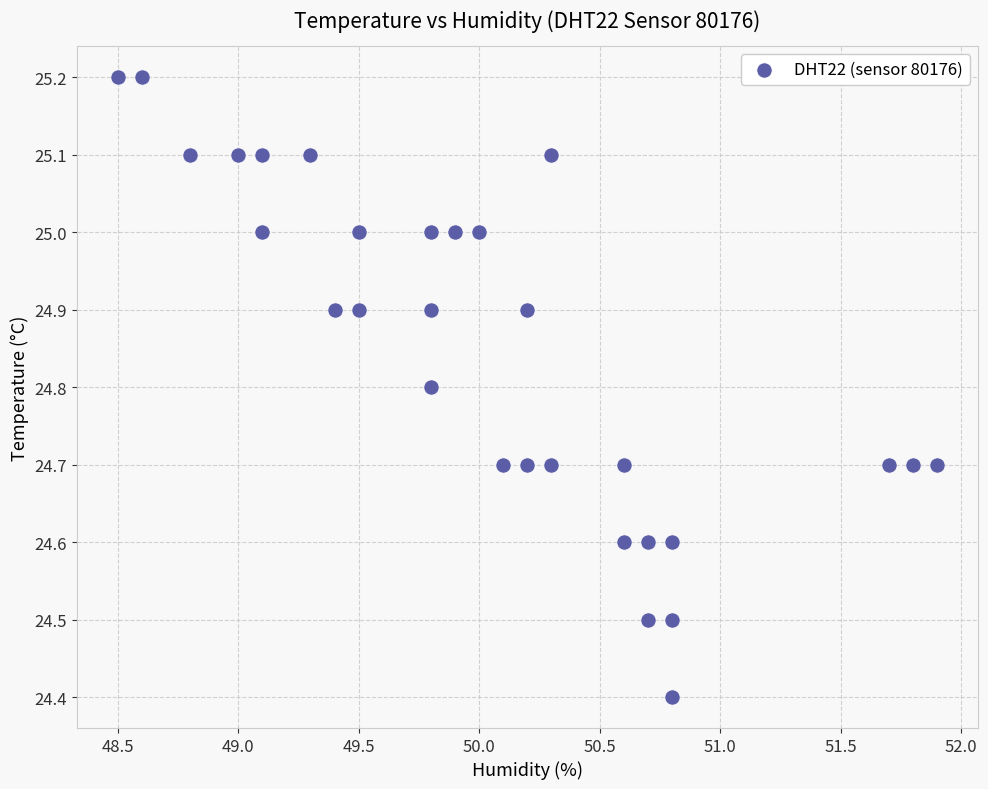

What Y value in the scatter plot is closest to 24?

24.4